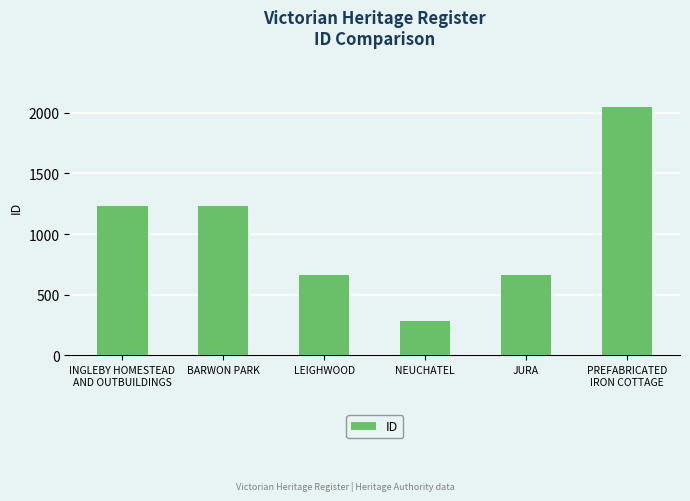

How many data points are less than 1233?

3